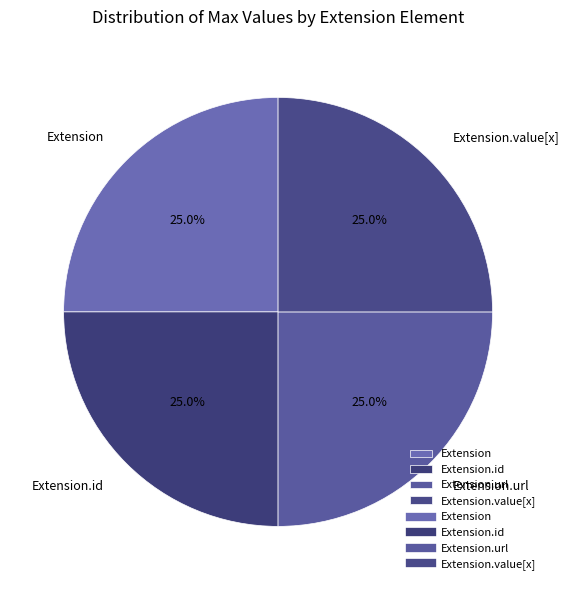

To the nearest percent, what is the difference between the Extension and Extension.value[x] slice percentages?

0%